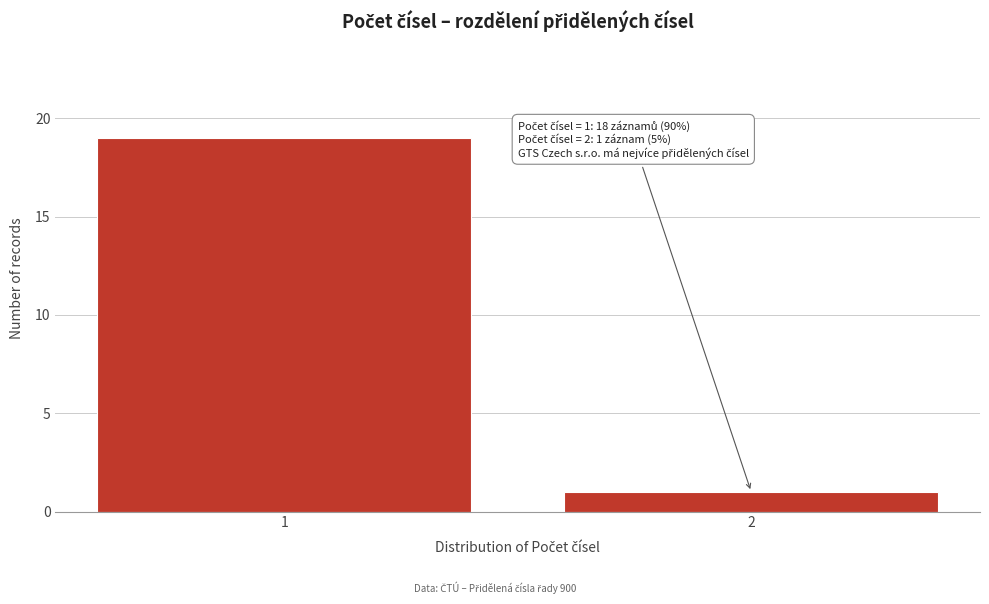

Reading right to left, extract all data points from this chart.

2=1	1=19